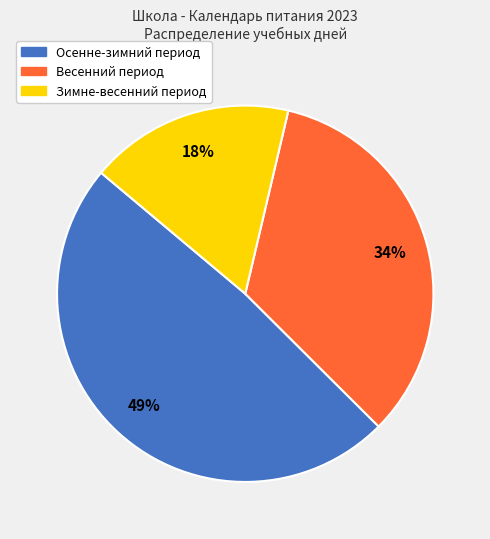

Is there any slice that represents more than half of the pie?

No